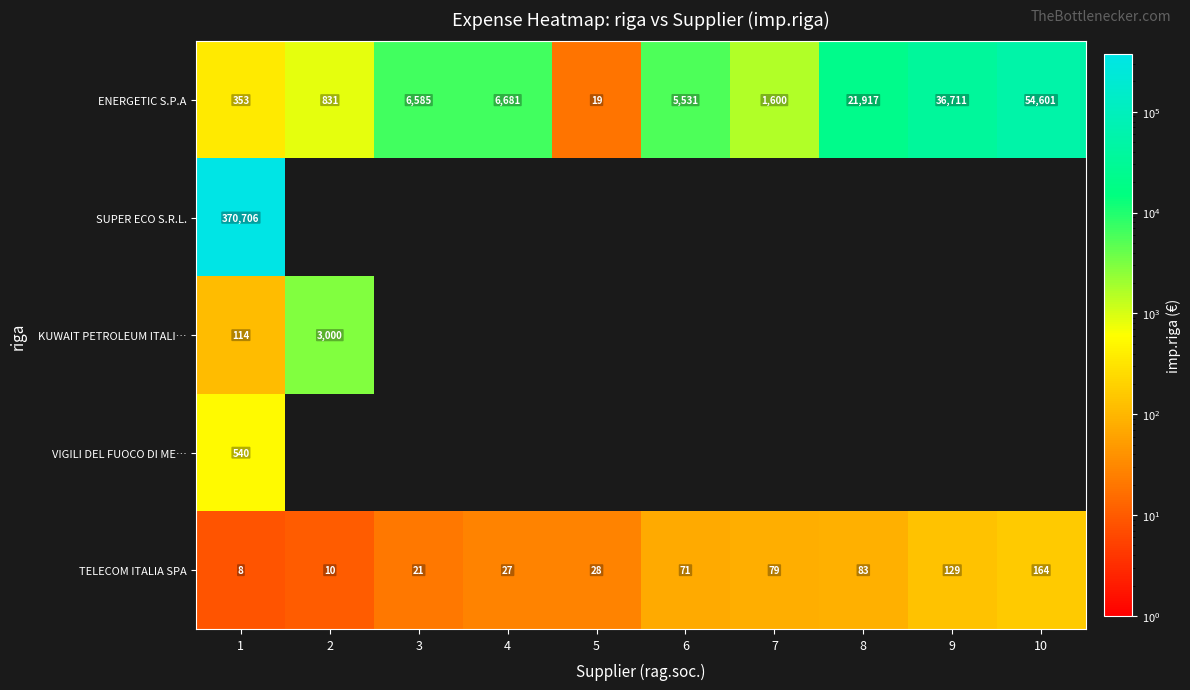

At which category is the sum across all series the highest?

1